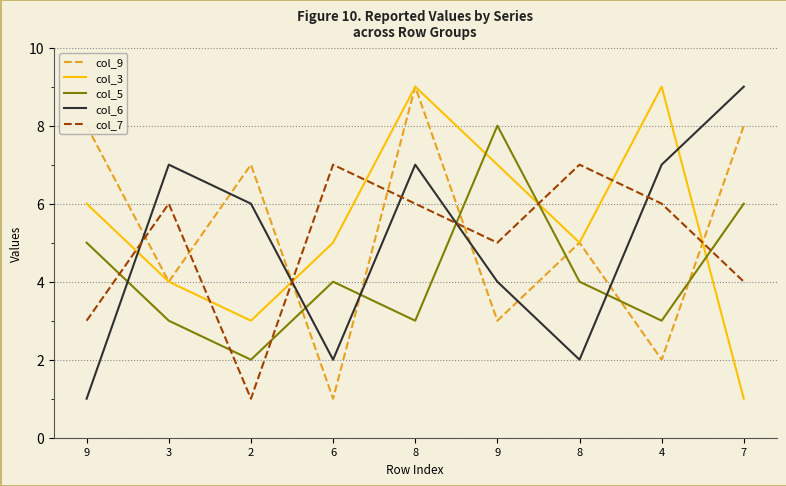

Which category has the highest value across all series?

8